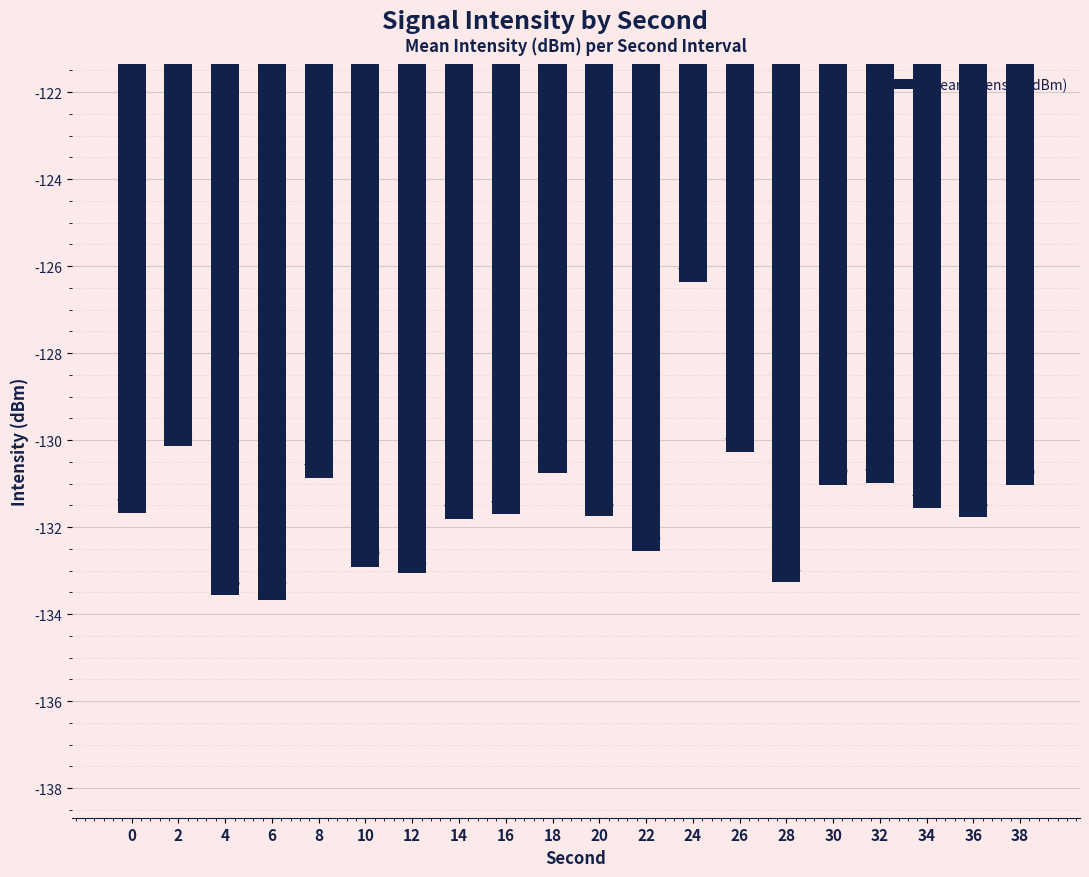

What is the change in value from 0 to 18?

+0.9